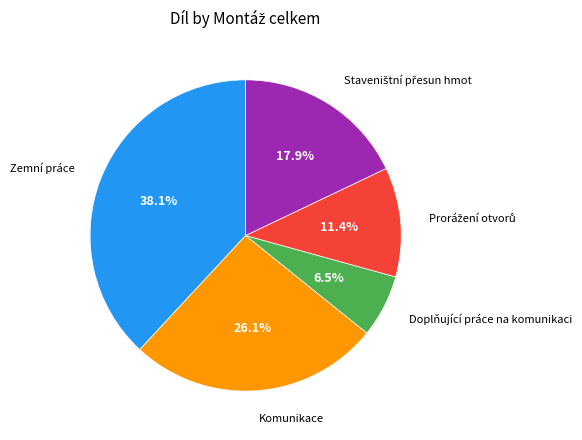

What is the largest slice in the pie chart?

Zemní práce